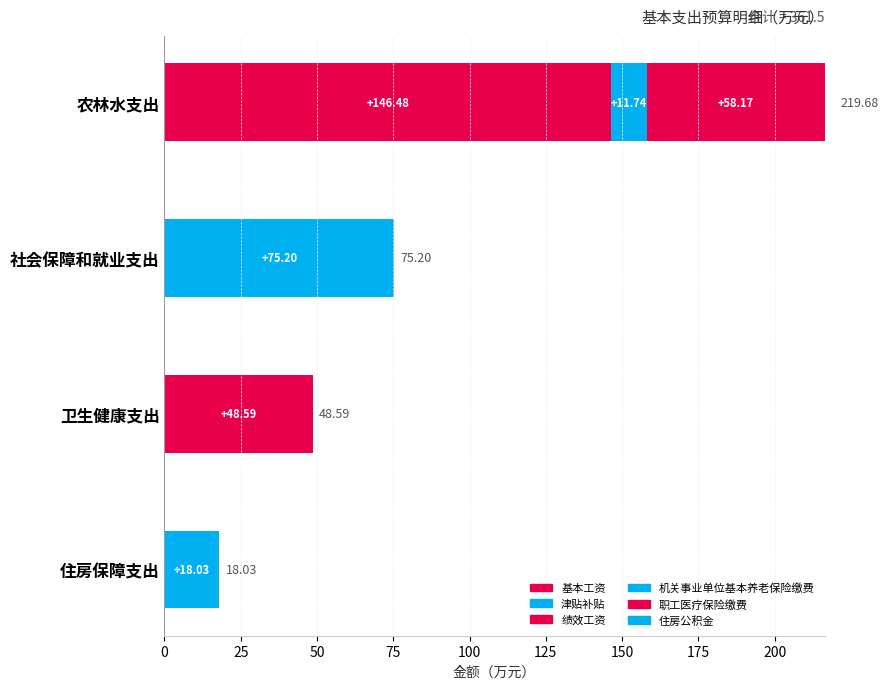

Which series has the widest spread of values?

基本工资